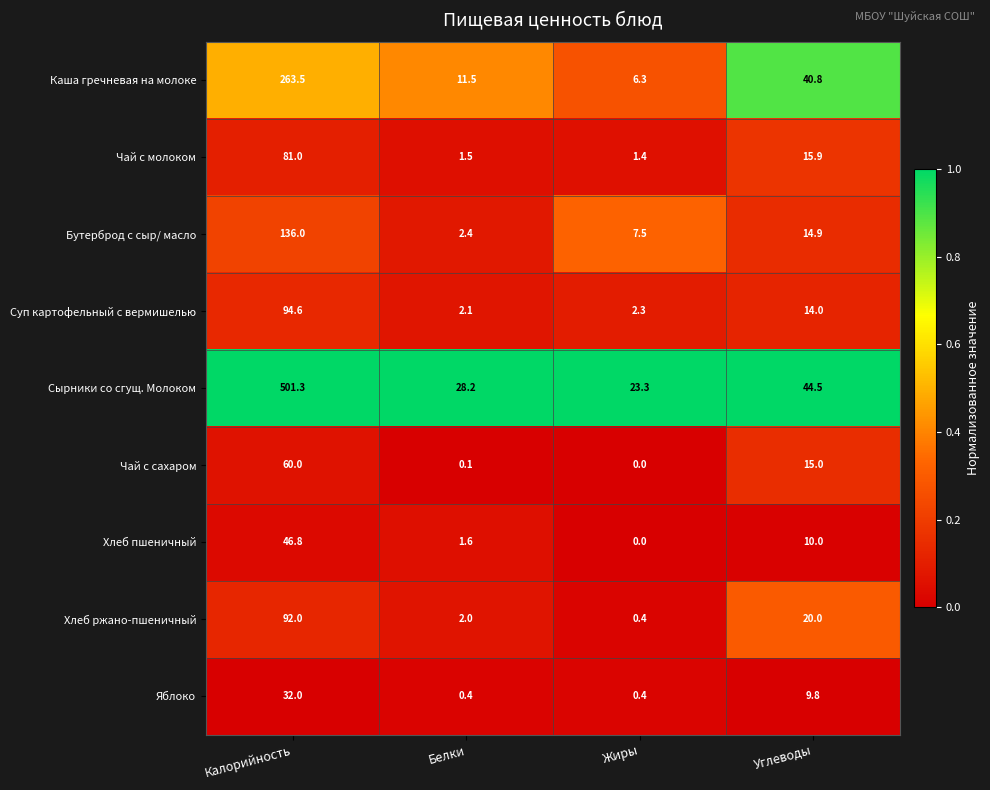

List the series in order of their peak value, lowest first.

Яблоко, Хлеб пшеничный, Чай с сахаром, Чай с молоком, Хлеб ржано-пшеничный, Суп картофельный с вермишелью, Бутерброд с сыр/ масло, Каша гречневая на молоке, Сырники со сгущ. Молоком